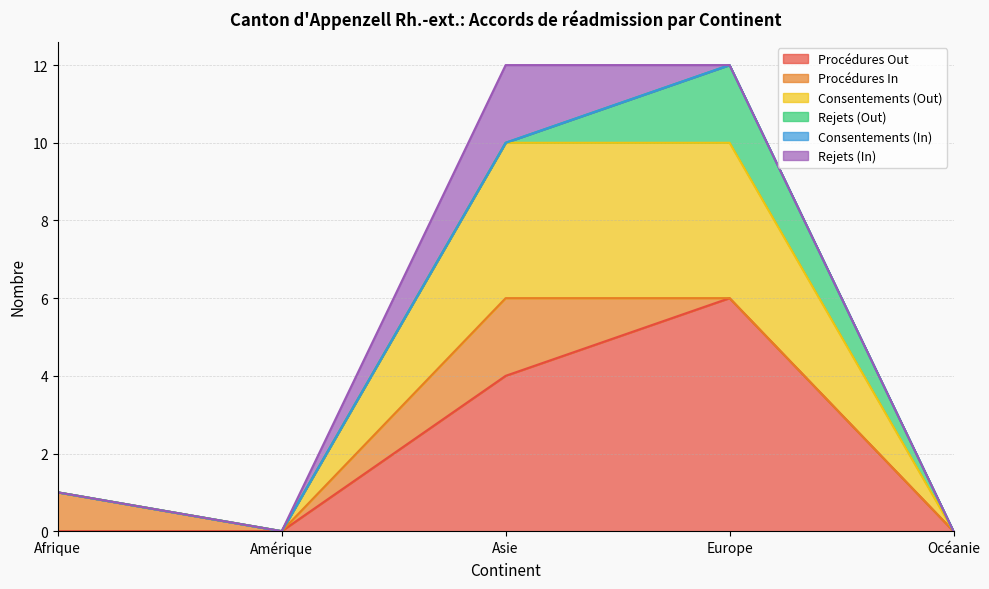

What position from the right is Océanie?

1